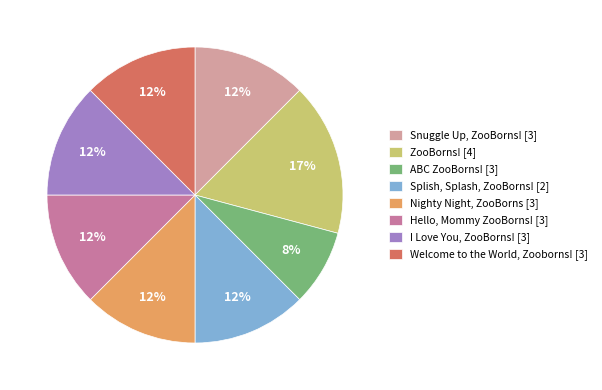

How many segments does this pie chart have?

8